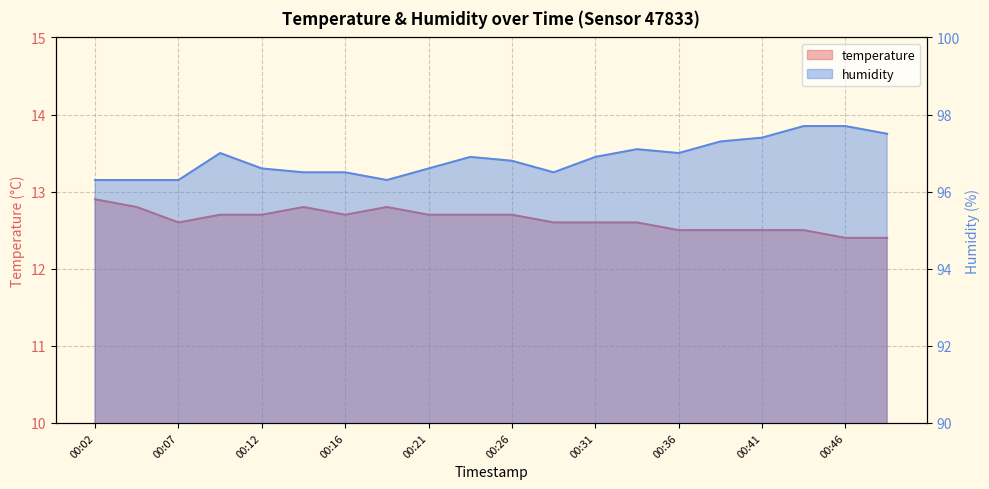

Count the temperature values in the range 12 to 13.

20